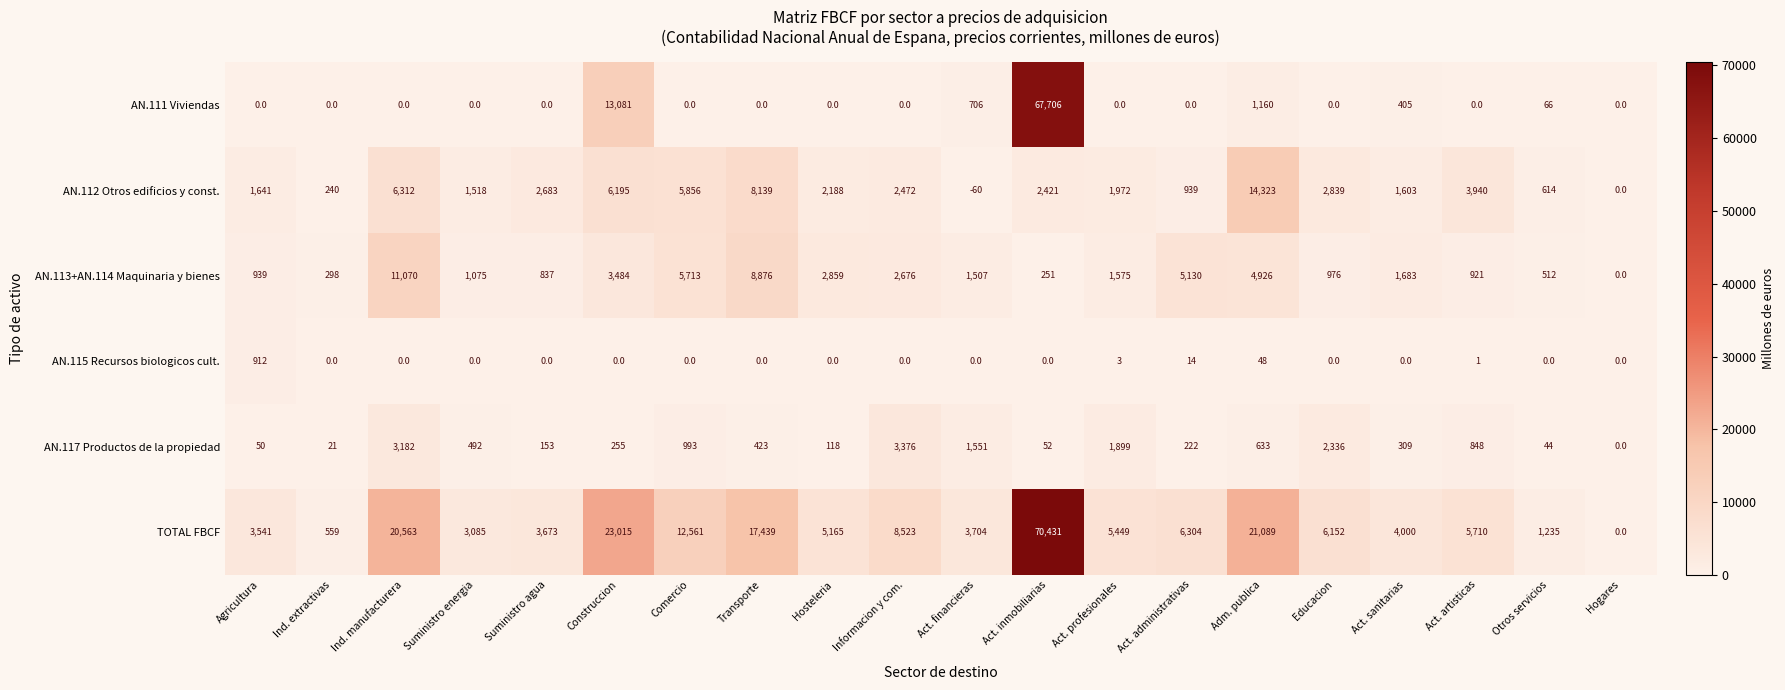

Where does the TOTAL FBCF series first go above 5710?

Ind. manufacturera